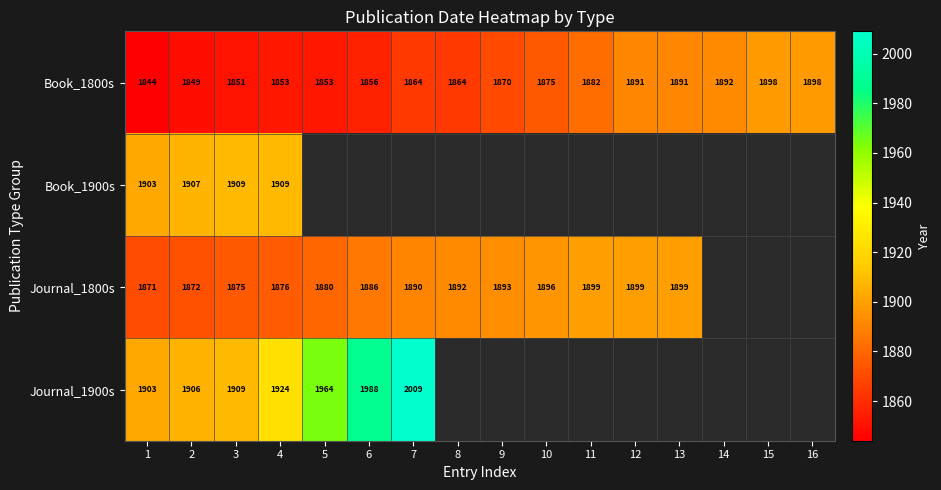

What is the sum of the Book_1800s values at 11 and 16?

3780